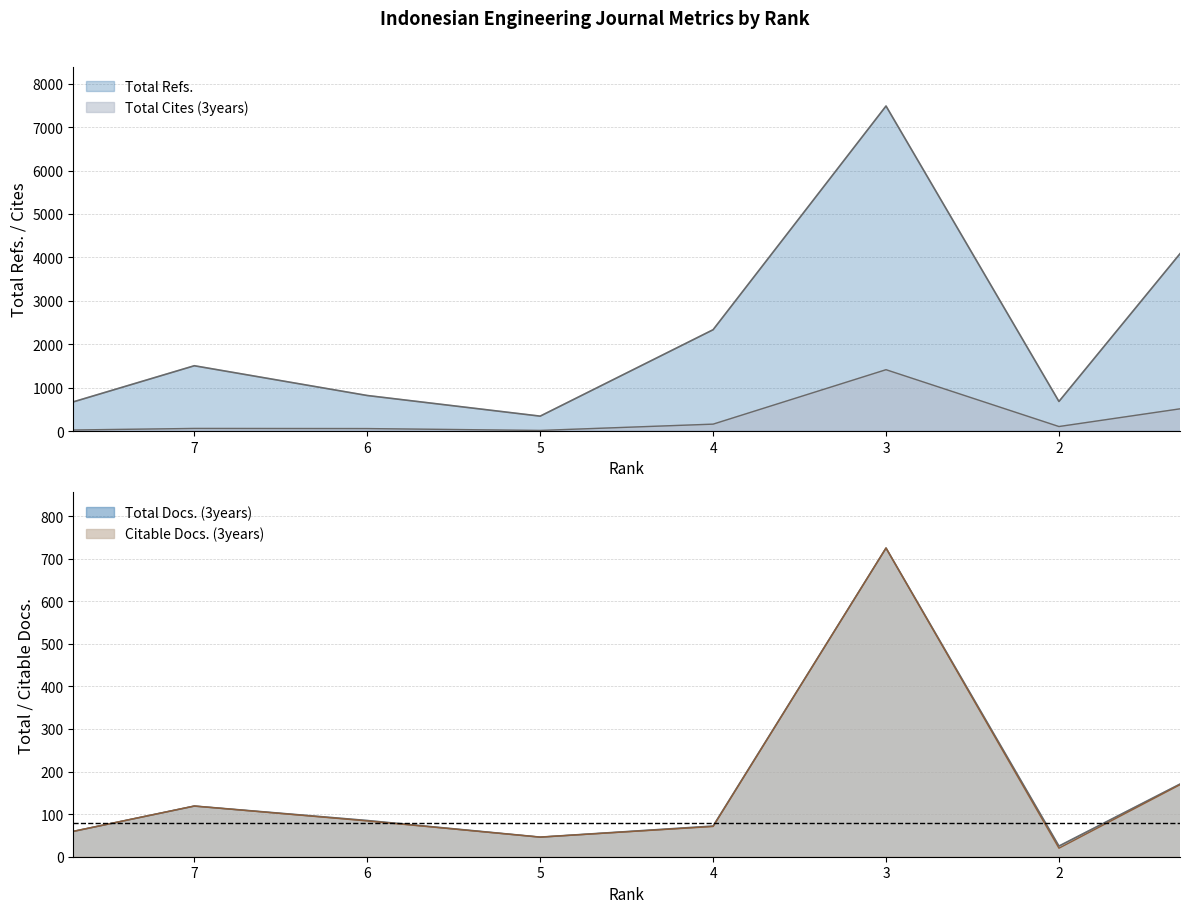

True or false: Citable Docs. (3years) and Total Docs. (3years) cross at least once.

False